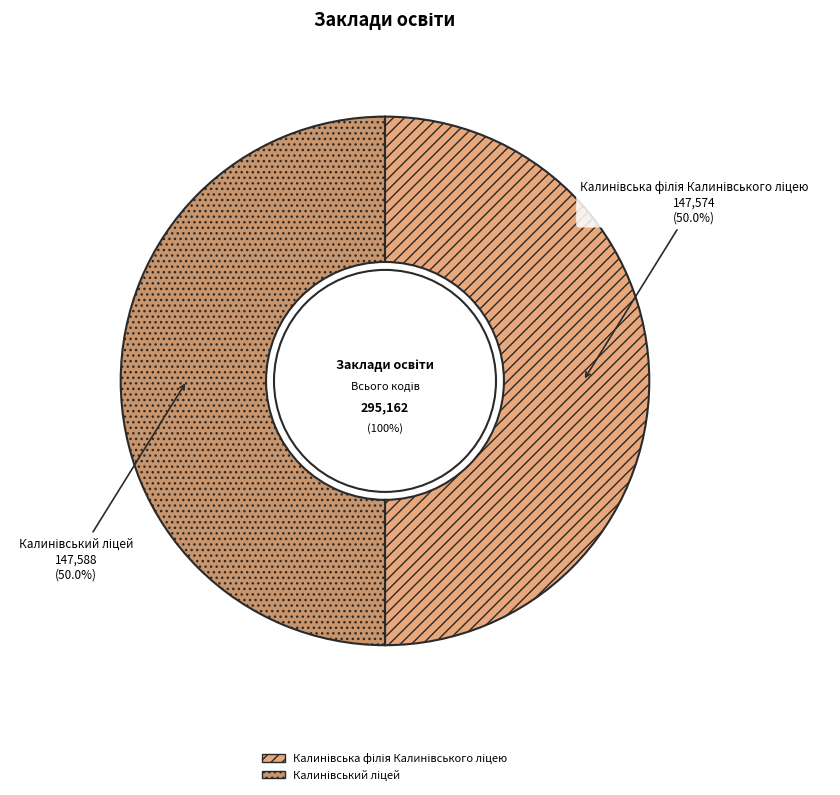

How many segments does this pie chart have?

2